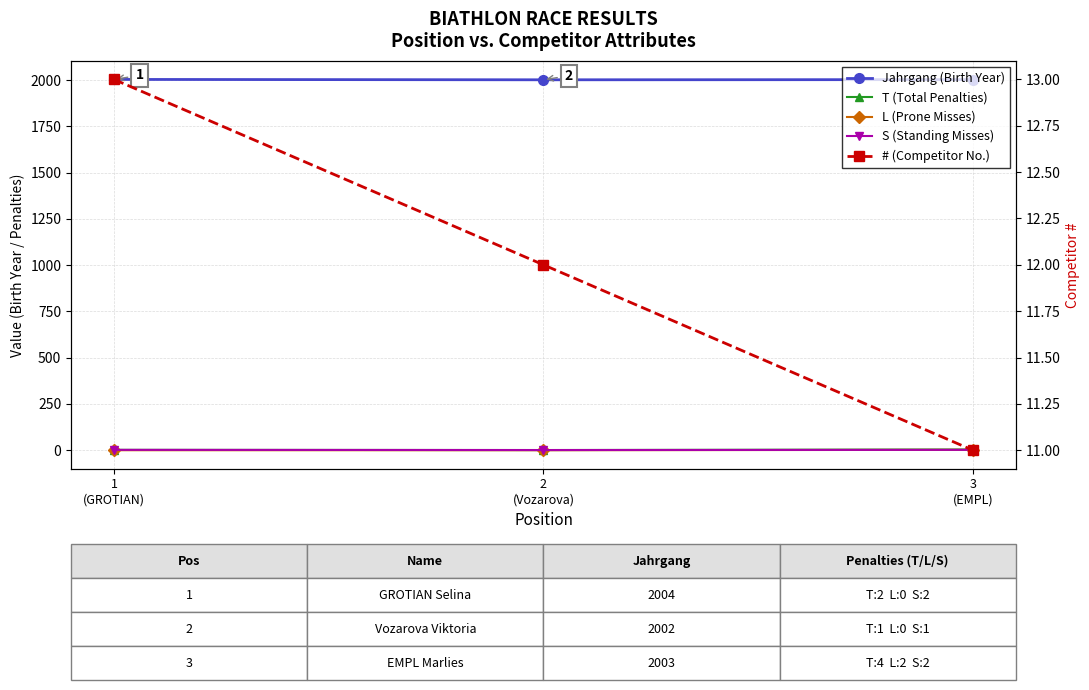

Between 2
(Vozarova) and 1
(GROTIAN), which is larger?

1
(GROTIAN)